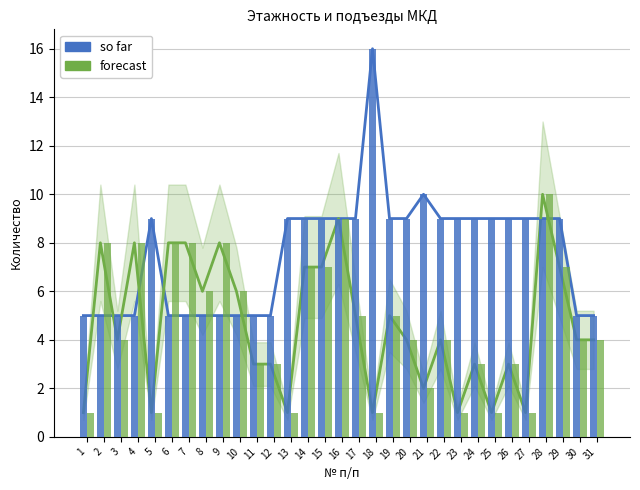

How many data points does each series have?

31